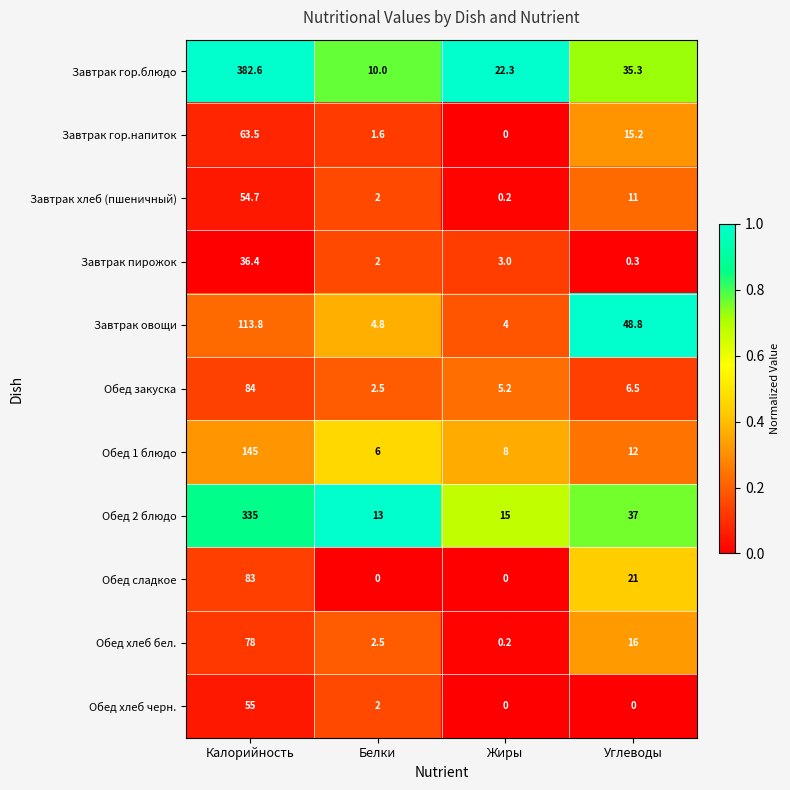

What is the difference between the highest and lowest values at Калорийность?

346.2